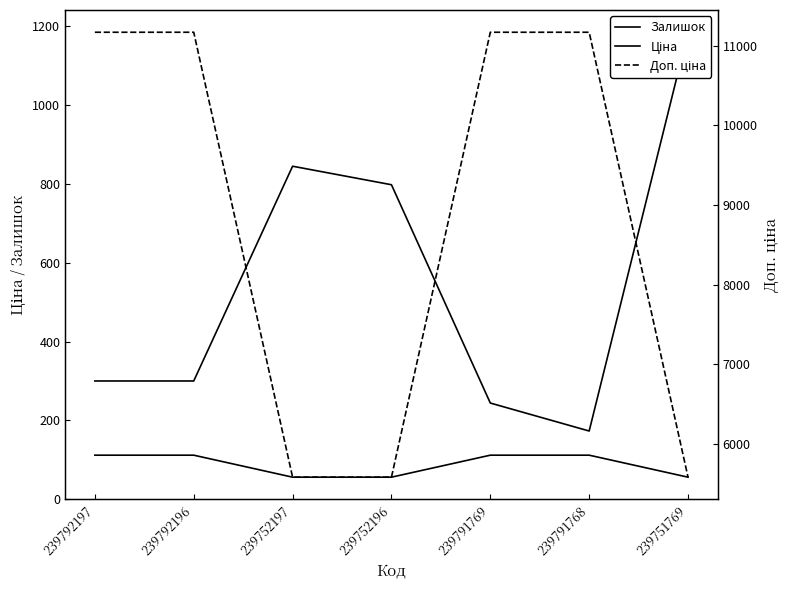

What is the difference between the maximum and minimum values in the Доп. ціна series?

5584.0